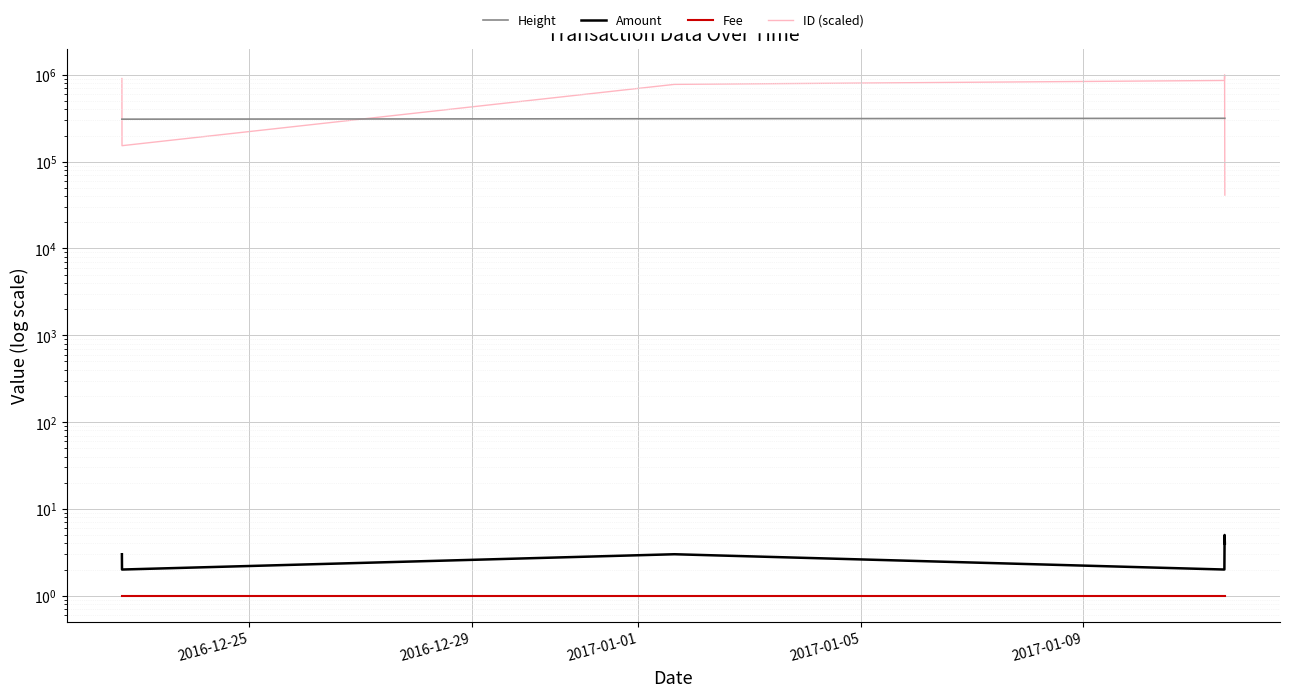

What is the highest value of the ID (scaled) series?

1000000.0